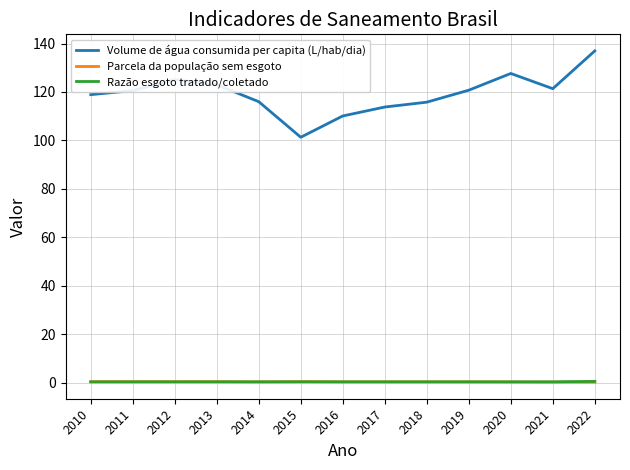

Which series has the widest spread of values?

Volume de água consumida per capita (L/hab/dia)